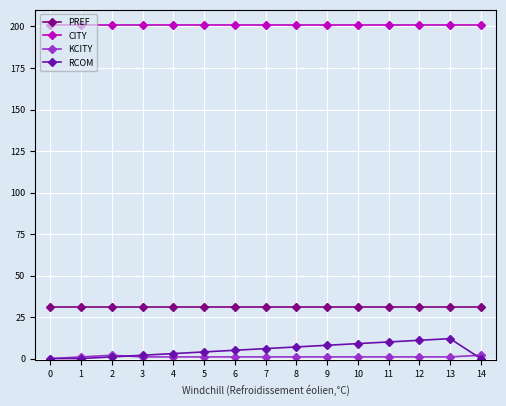

How many lines are shown in the chart?

4